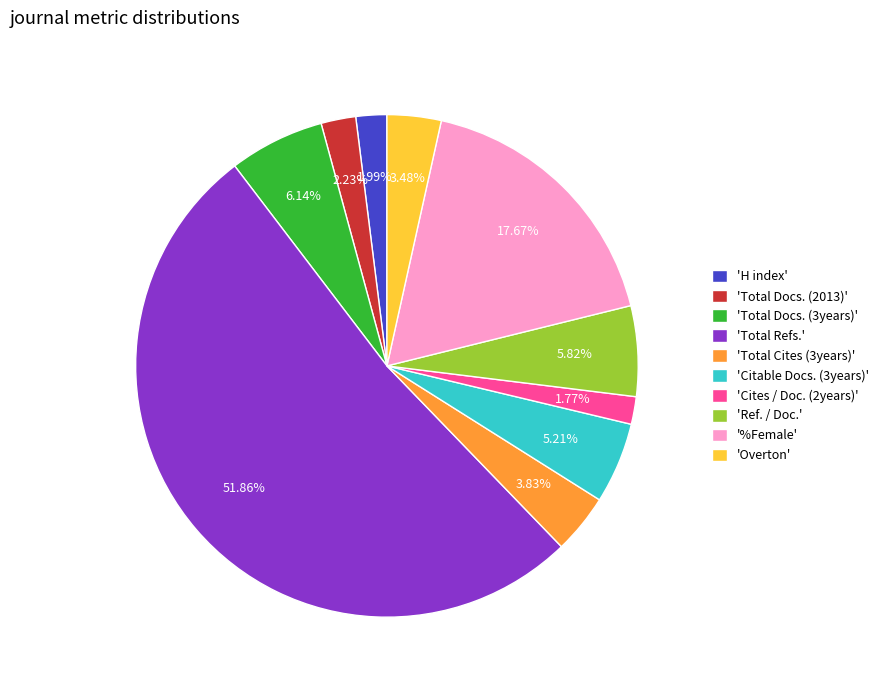

Is 'Overton' the majority of the pie?

No